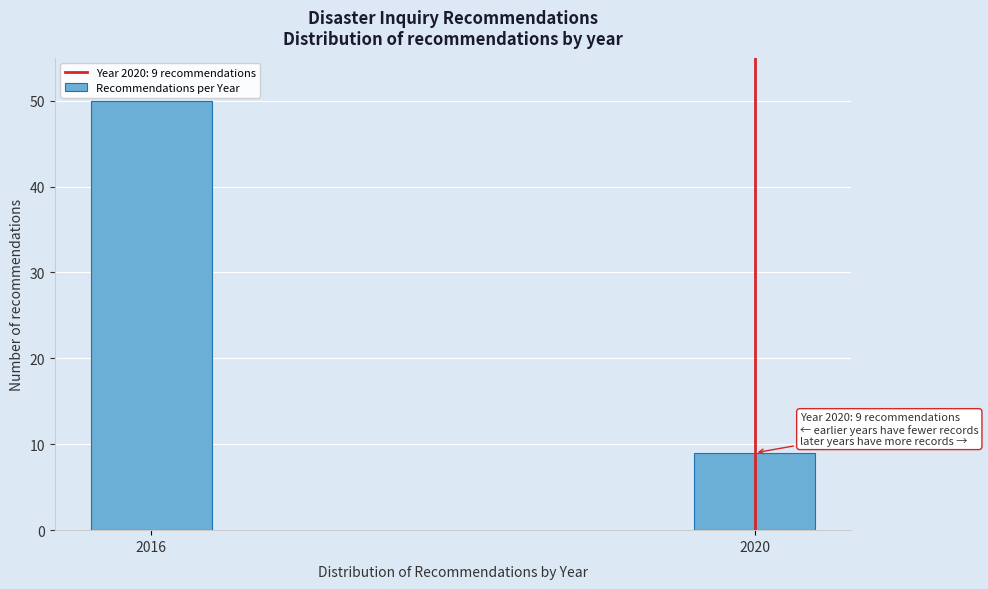

Reading left to right, transcribe all the data shown in this chart.

50	9